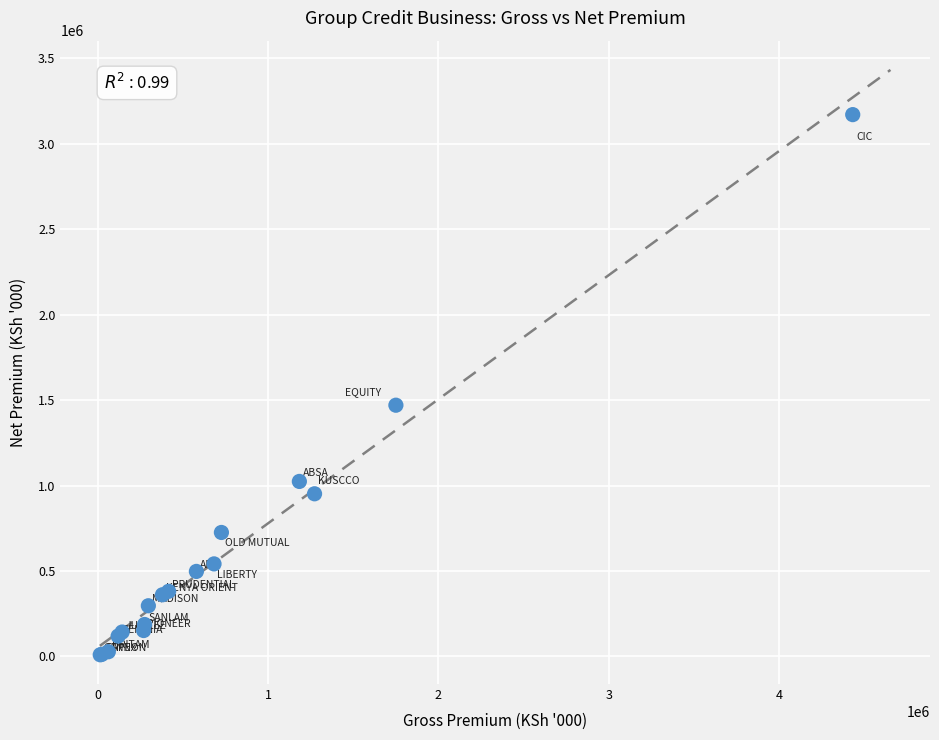

What Y value in the scatter plot is closest to 1590438?

1470466